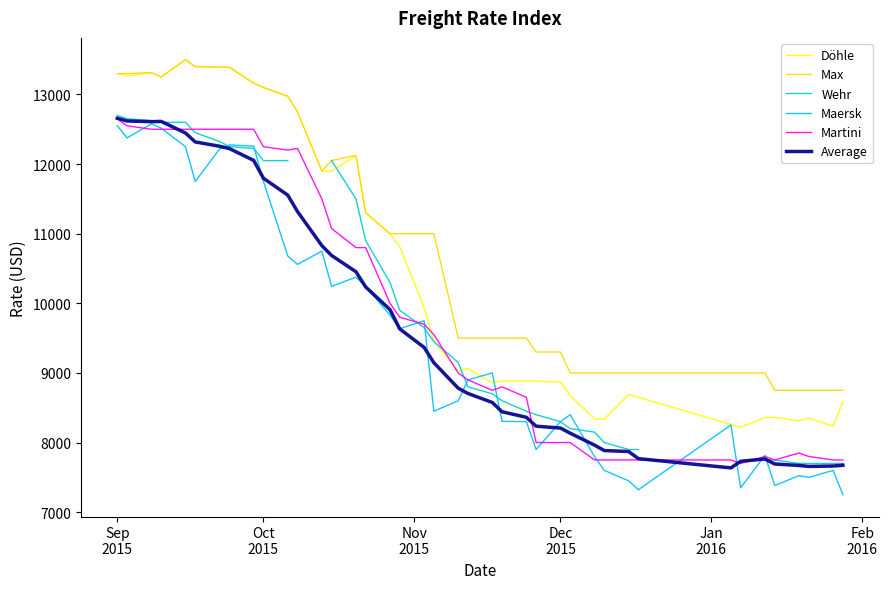

True or false: Maersk and Max intersect in this chart.

False